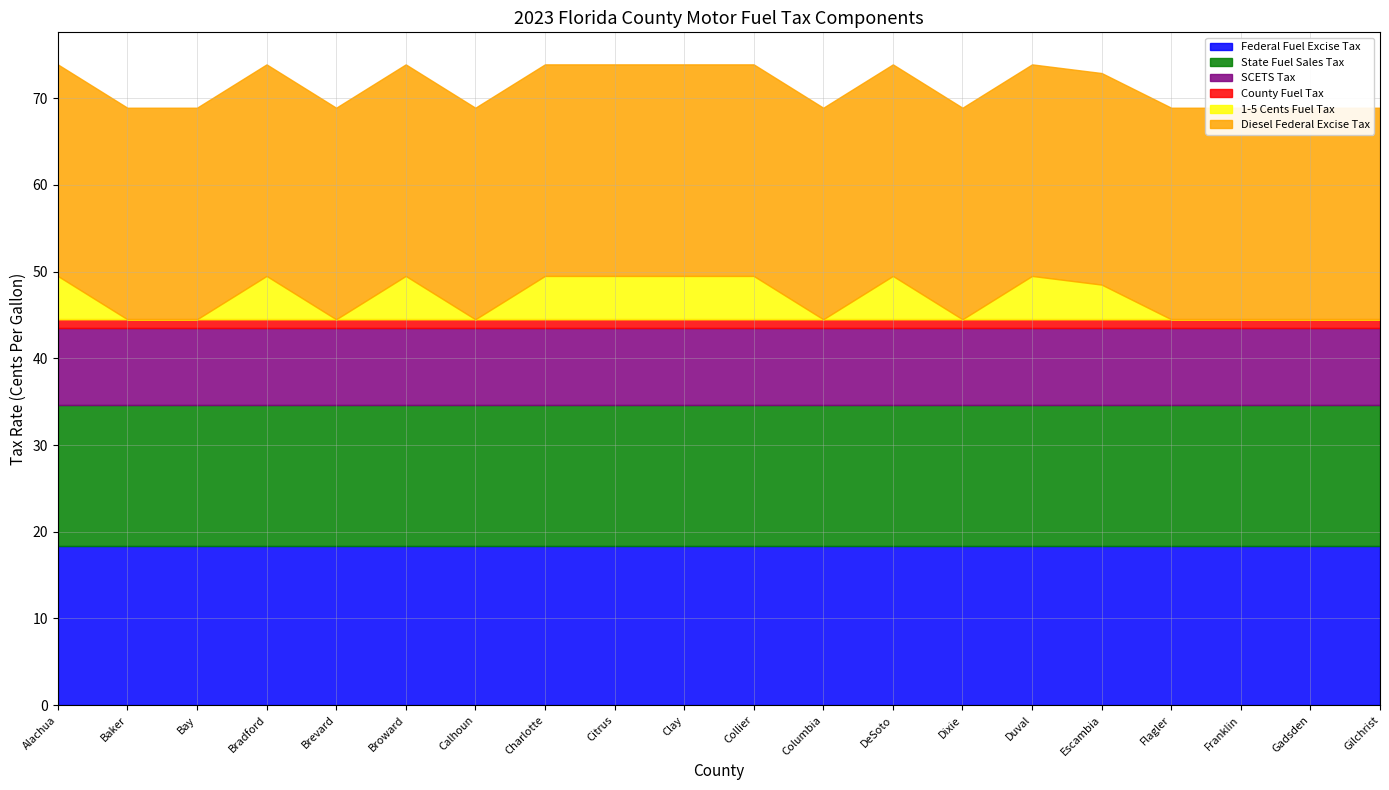

What is the label of the 4th point from the right?

Flagler